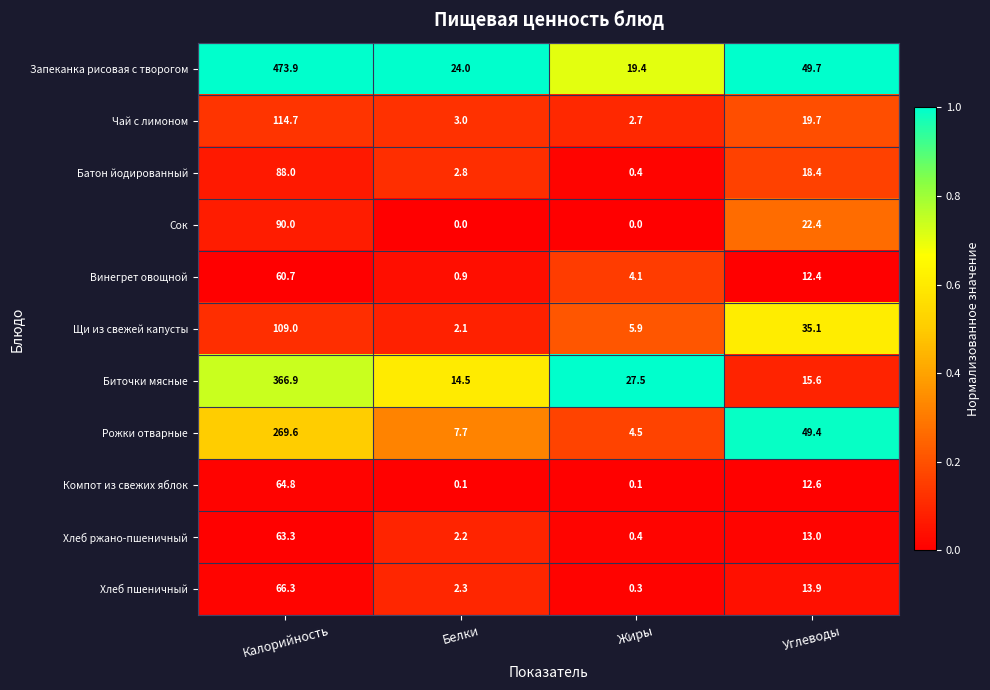

Rank the series at Белки from highest to lowest value.

Запеканка рисовая с творогом, Биточки мясные, Рожки отварные, Чай с лимоном, Батон йодированный, Хлеб пшеничный, Хлеб ржано-пшеничный, Щи из свежей капусты, Винегрет овощной, Компот из свежих яблок, Сок